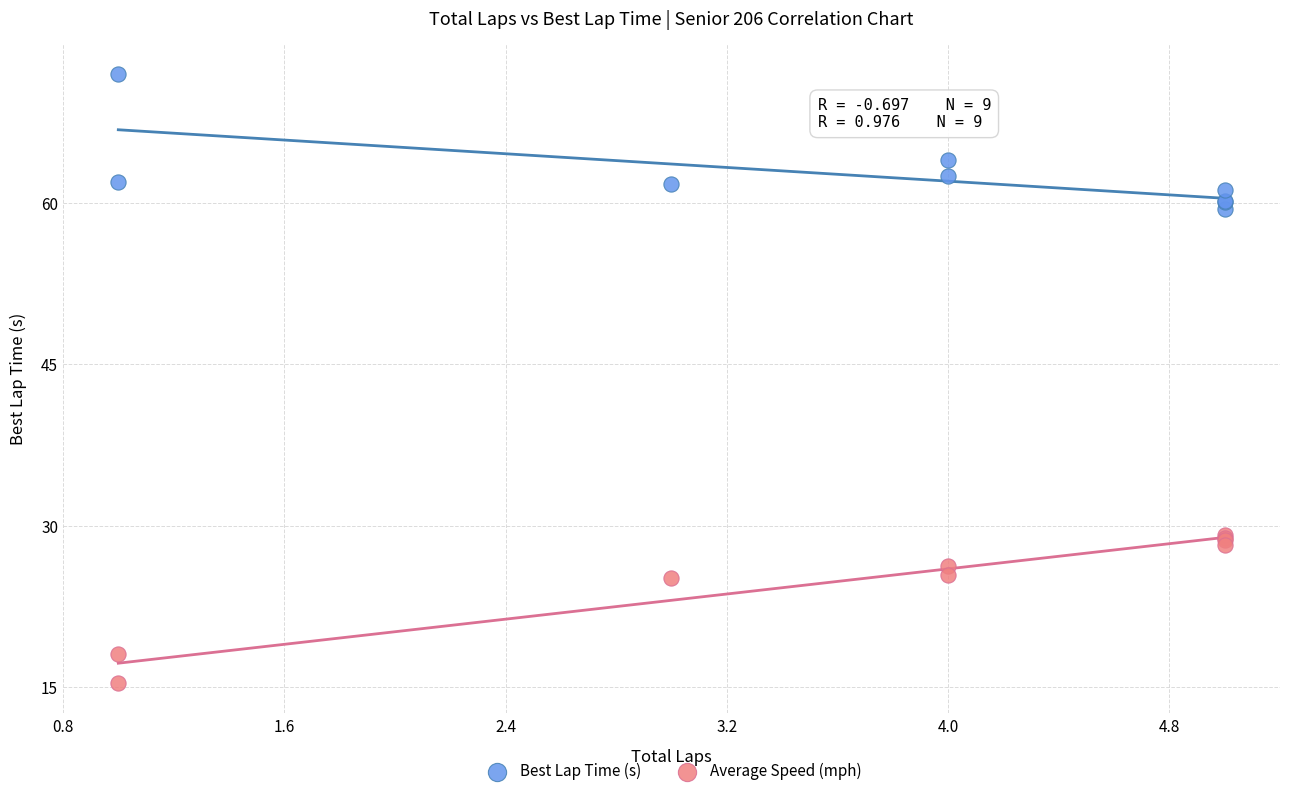

Which series contains the lowest Y value?

Average Speed (mph)